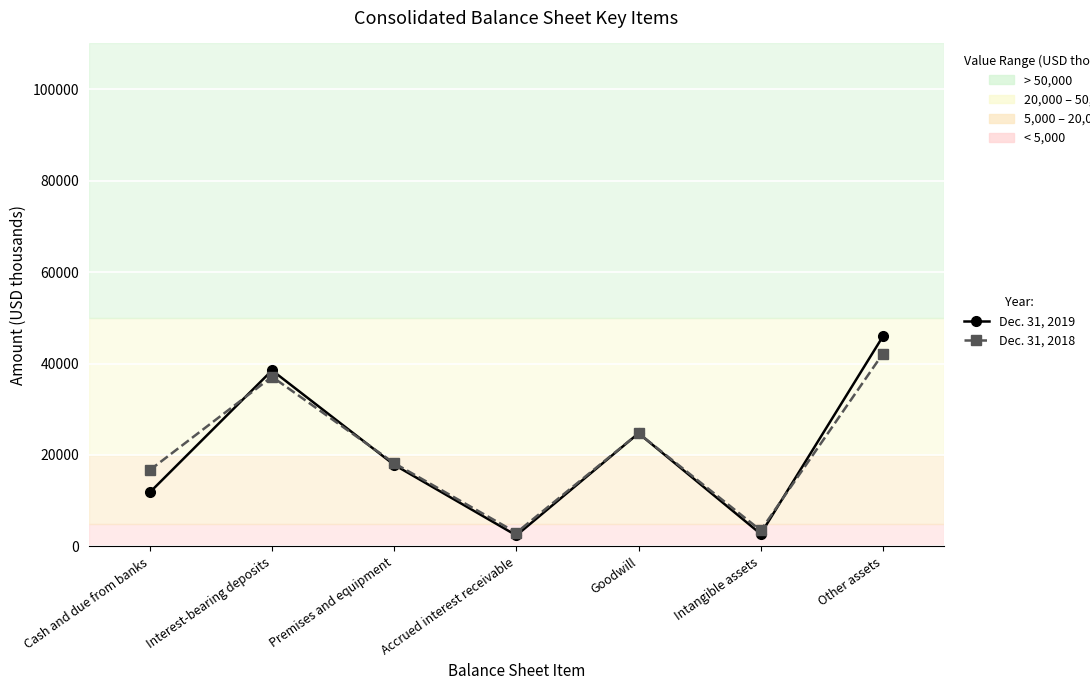

Where is the first local maximum for Dec. 31, 2018?

Interest-bearing deposits